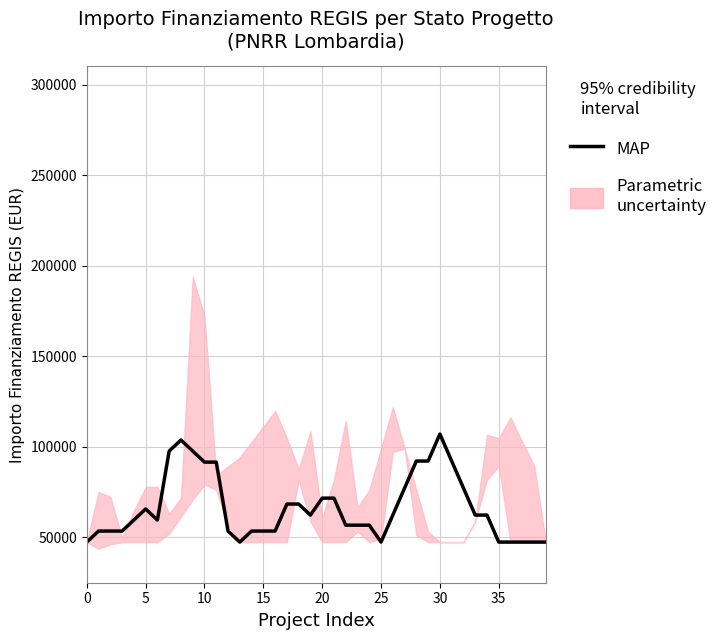

At which category does the chart reach its peak across all series?

30